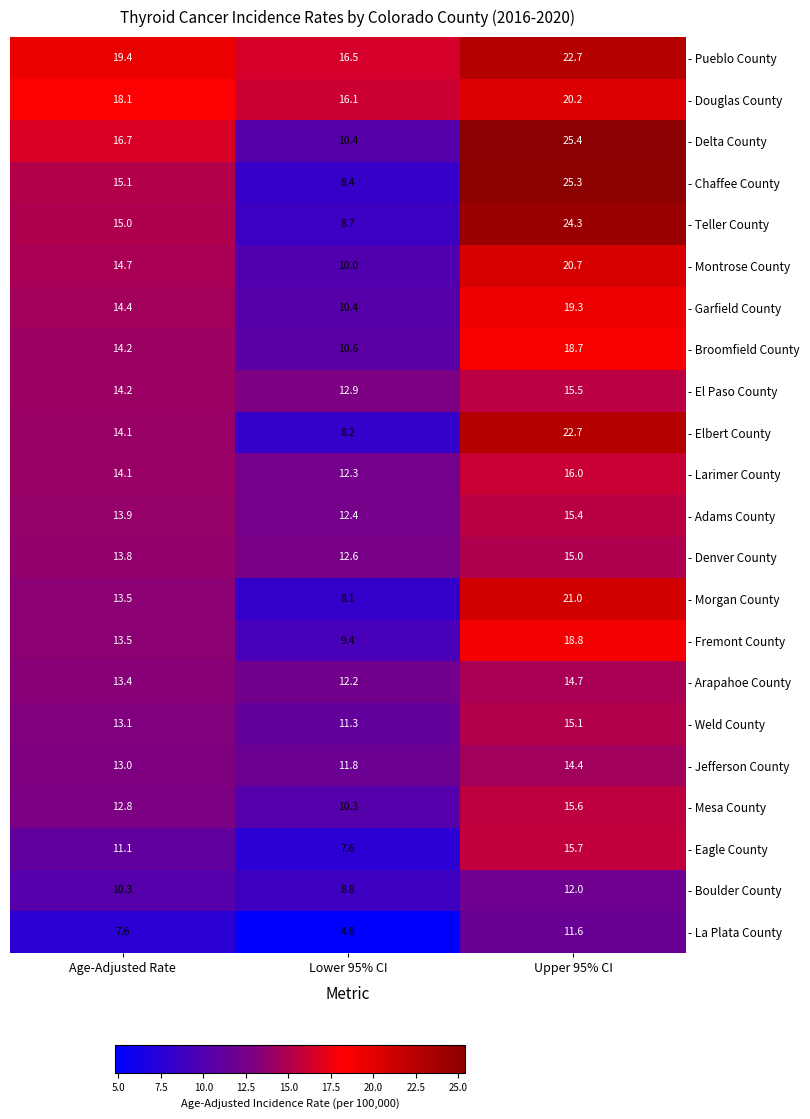

What is the minimum value for - Boulder County?

8.8